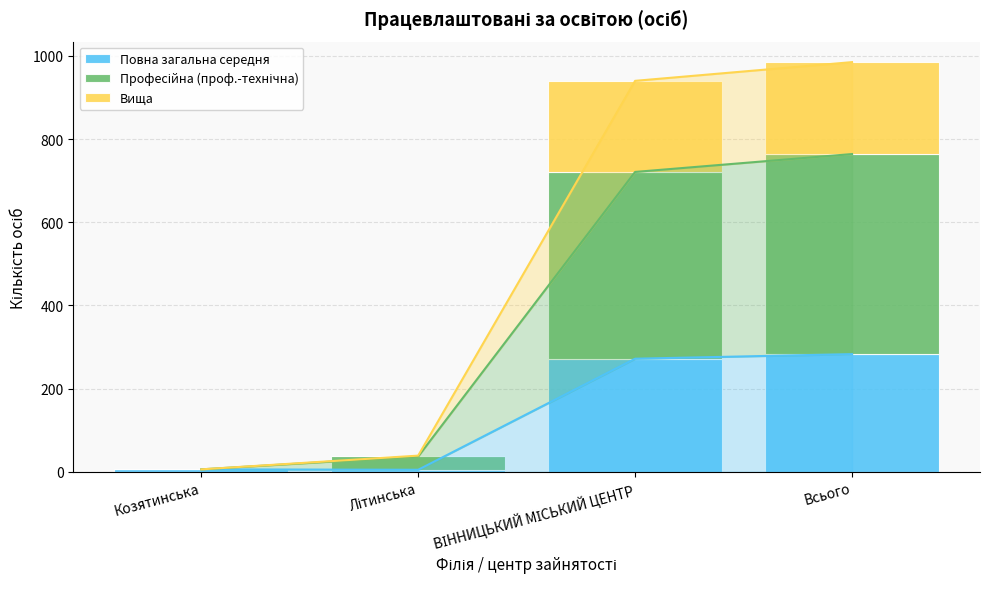

The value of Повна загальна середня at ВІННИЦЬКИЙ МІСЬКИЙ ЦЕНТР is 272. True or false?

True